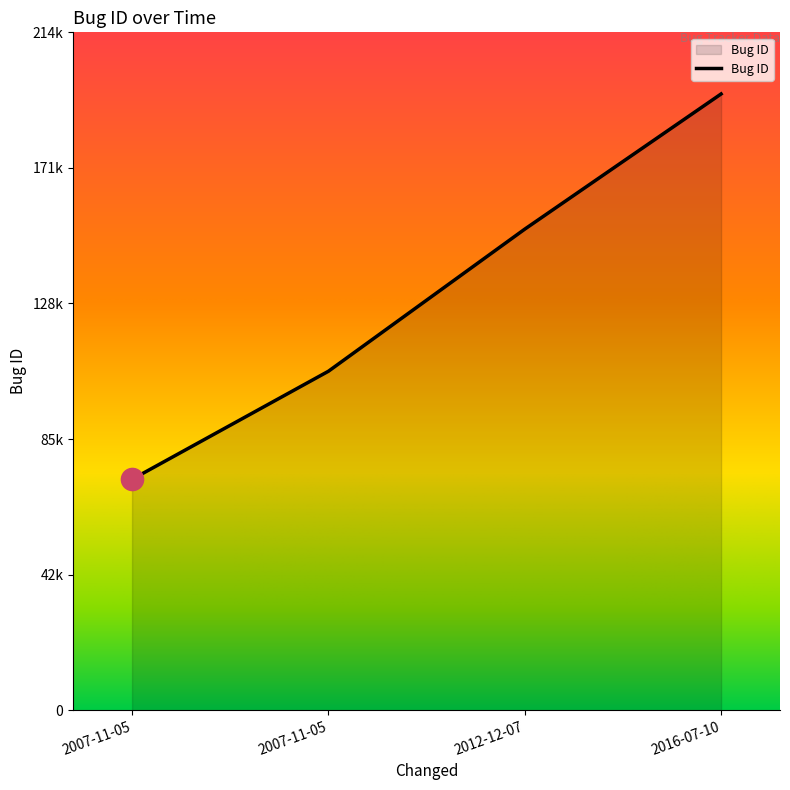

Does the chart have visible grid lines?

No